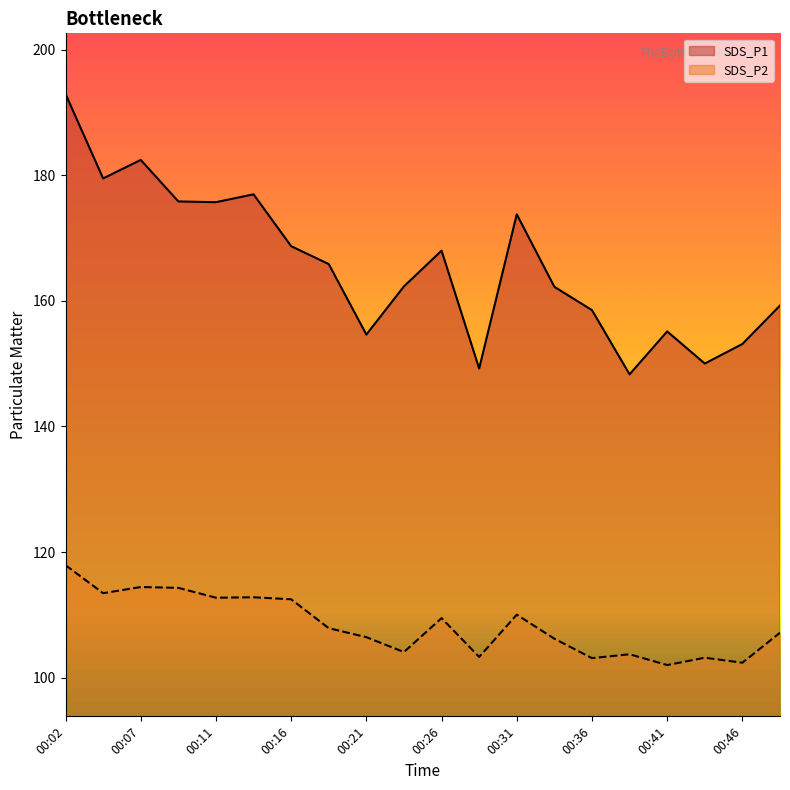

Between 00:41 and 00:24, which is larger?

00:24